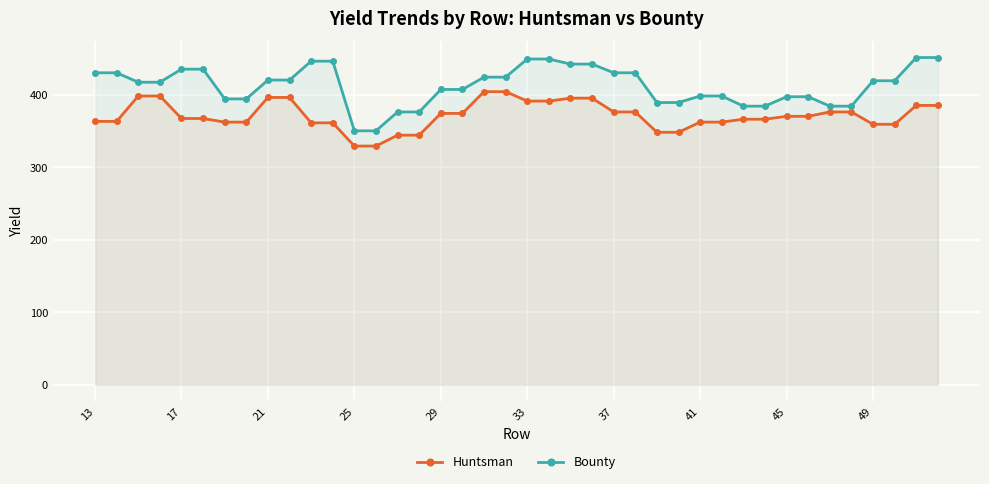

What is the sum of all Huntsman values?

14852